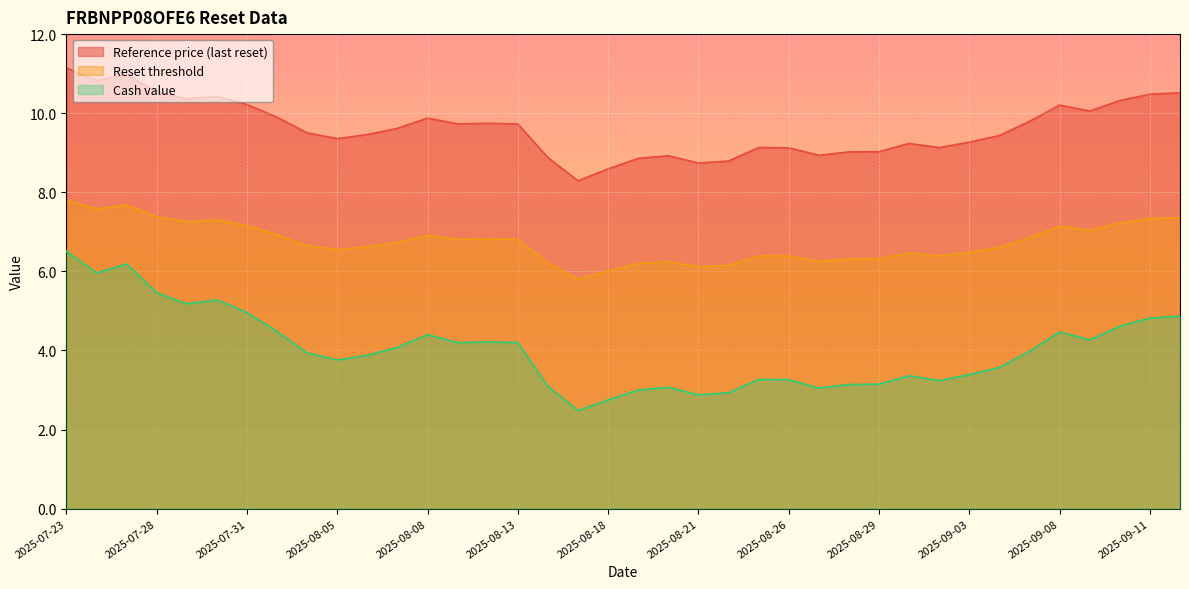

What is the sum of the Cash value values at 2025-08-08 and 2025-07-24?

10.4